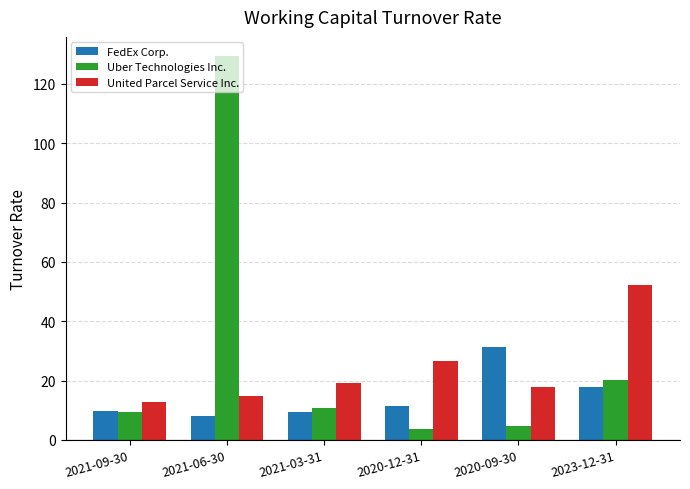

Is it true that Uber Technologies Inc. equals 10.7 at 2021-03-31?

True